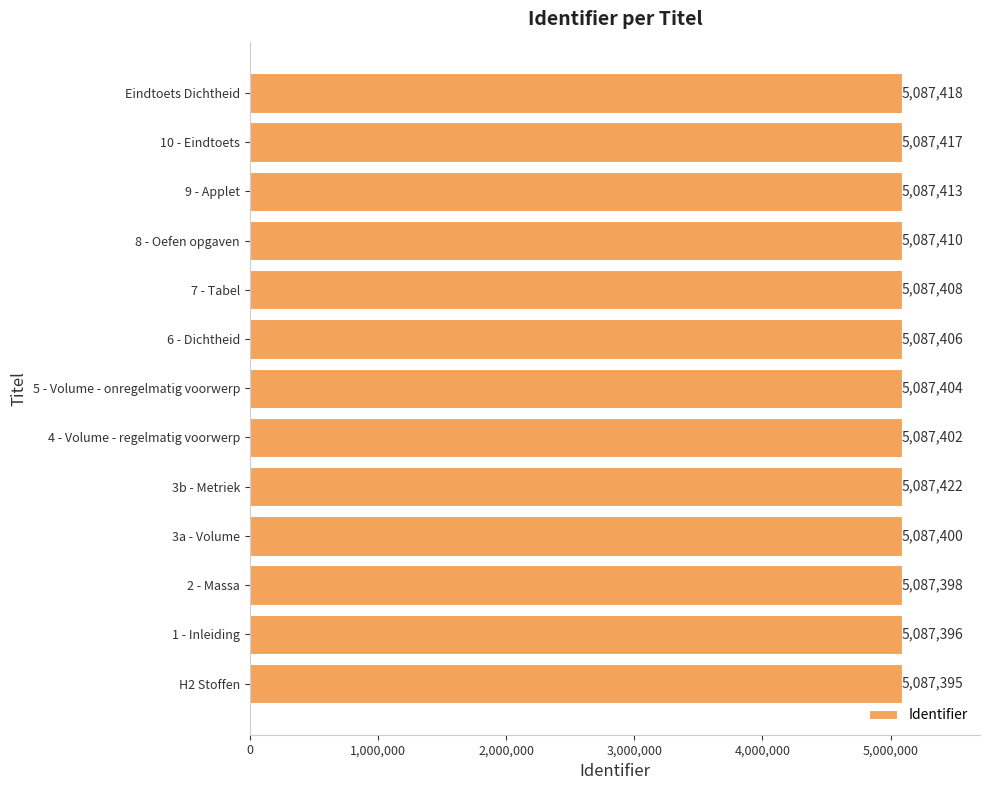

Rank the categories by value from lowest to highest.

H2 Stoffen, 1 - Inleiding, 2 - Massa, 3a - Volume, 4 - Volume - regelmatig voorwerp, 5 - Volume - onregelmatig voorwerp, 6 - Dichtheid, 7 - Tabel, 8 - Oefen opgaven, 9 - Applet, 10 - Eindtoets, Eindtoets Dichtheid, 3b - Metriek